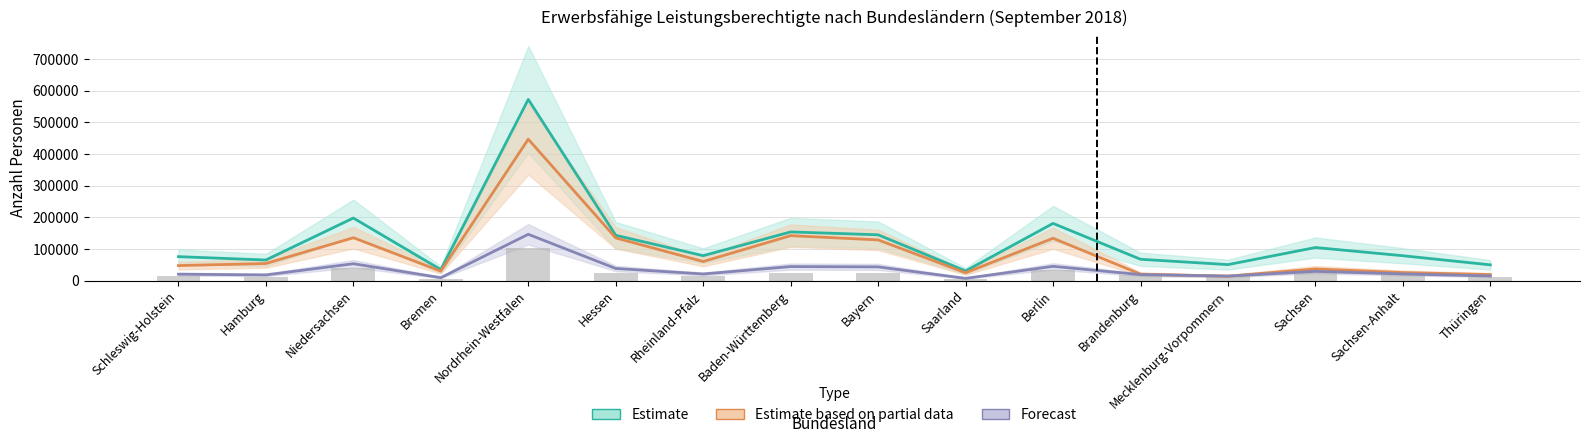

What value does the data have at Hamburg?

11375.4